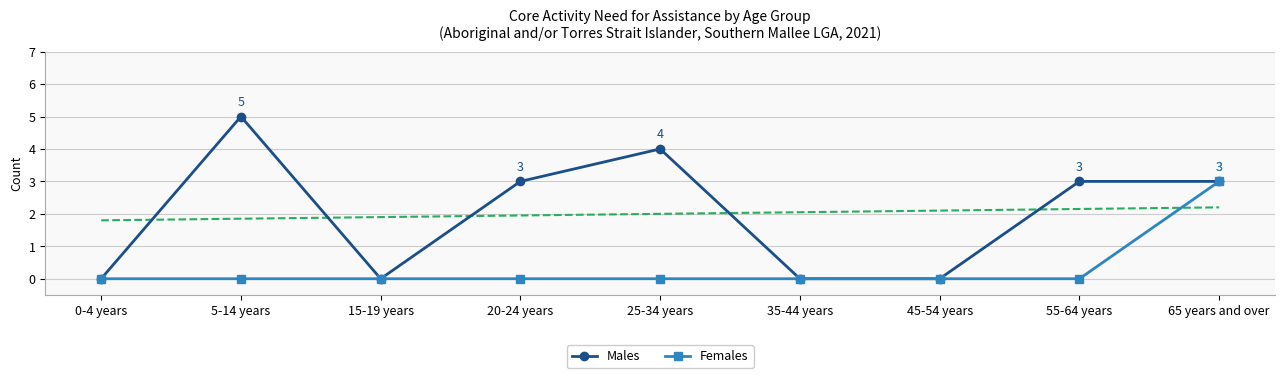

How many data points in Females are above 0?

1